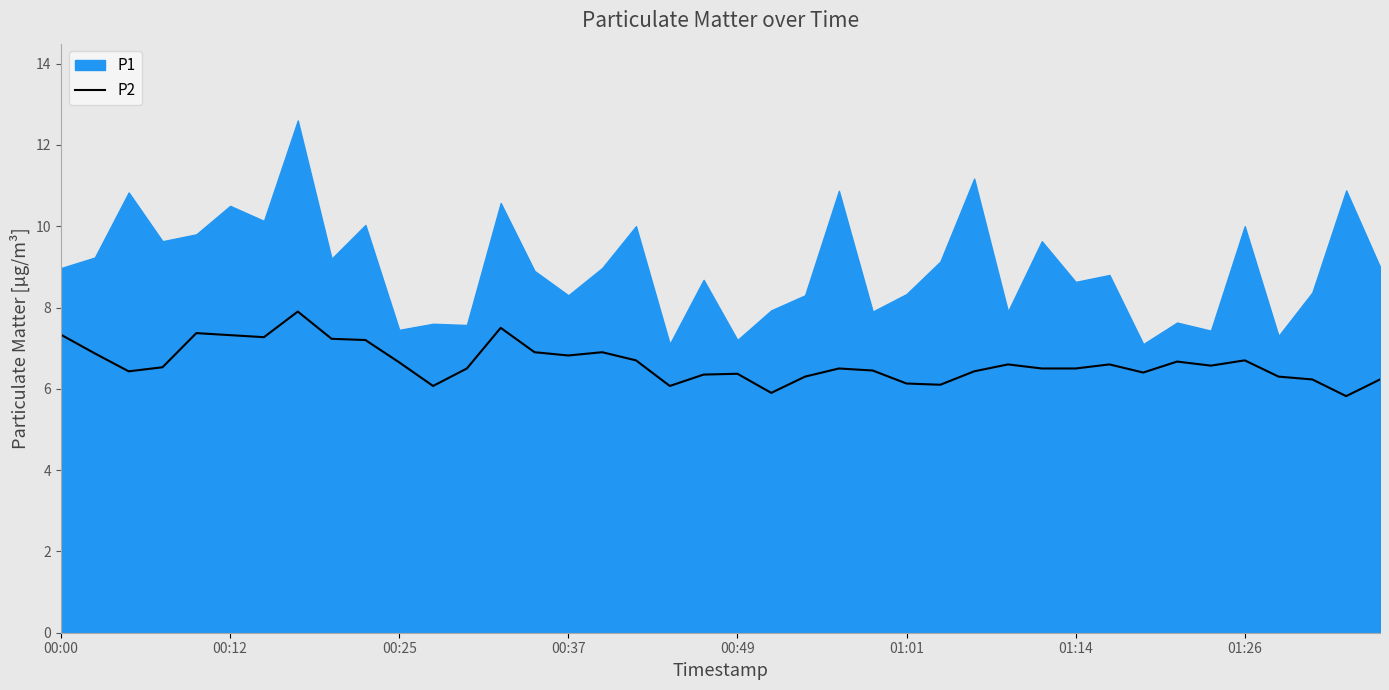

Reading left to right, what are all the values shown in this chart?

7.3	6.9	6.4	6.5	7.4	7.3	7.3	7.9	7.2	7.2	6.7	6.1	6.5	7.5	6.9	6.8	6.9	6.7	6.1	6.3	6.4	5.9	6.3	6.5	6.5	6.1	6.1	6.4	6.6	6.5	6.5	6.6	6.4	6.7	6.6	6.7	6.3	6.2	5.8	6.2